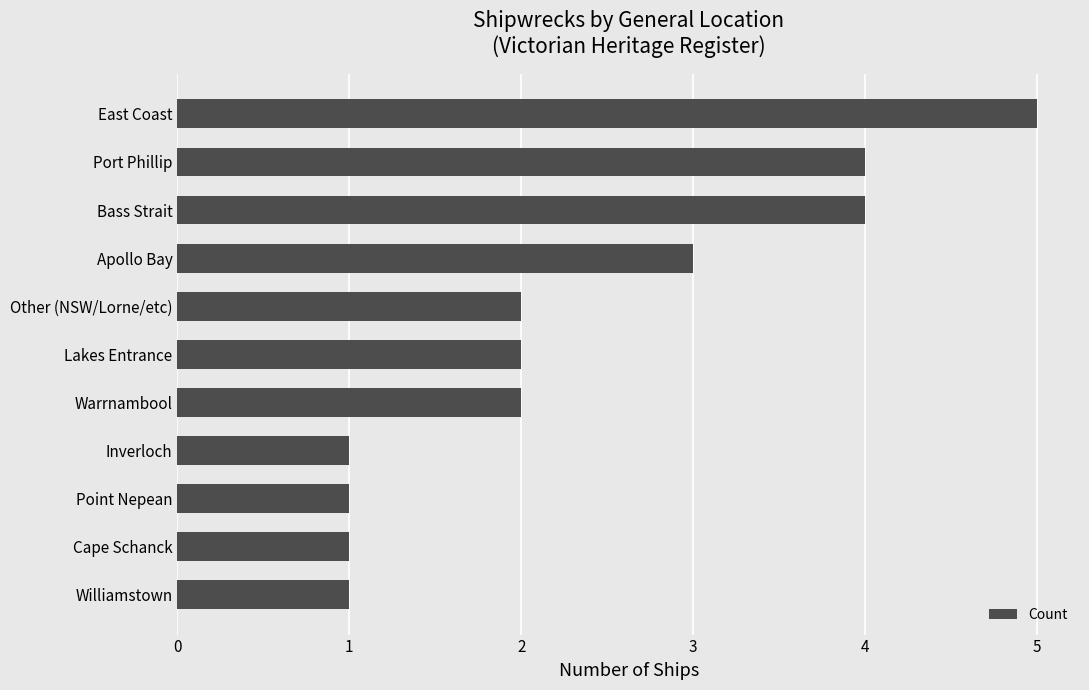

How many series are shown in this chart?

1